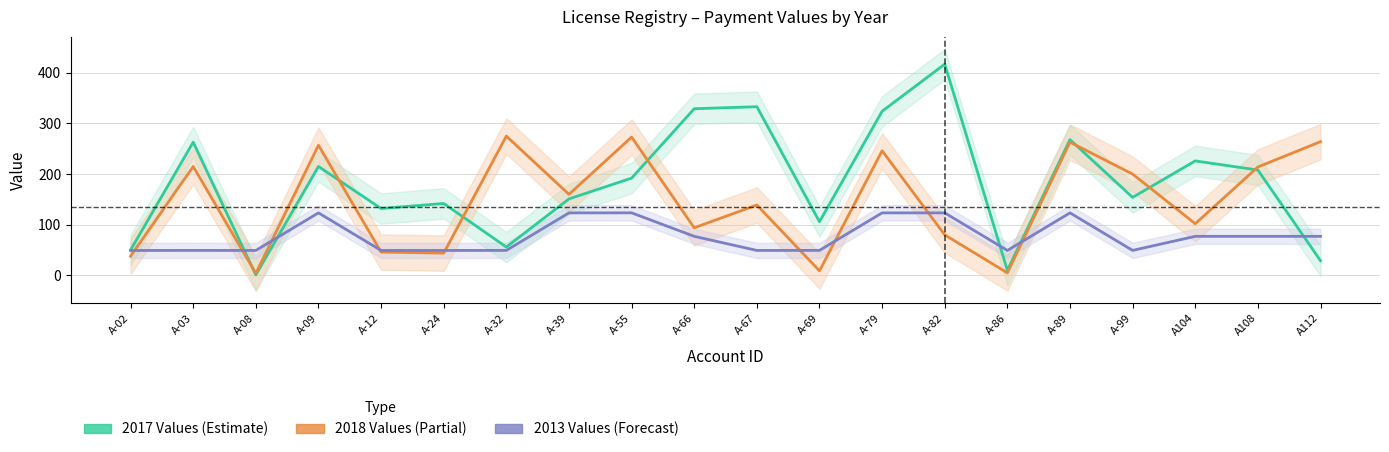

Where is the first local minimum for 2013 Values (scaled)?

A-08